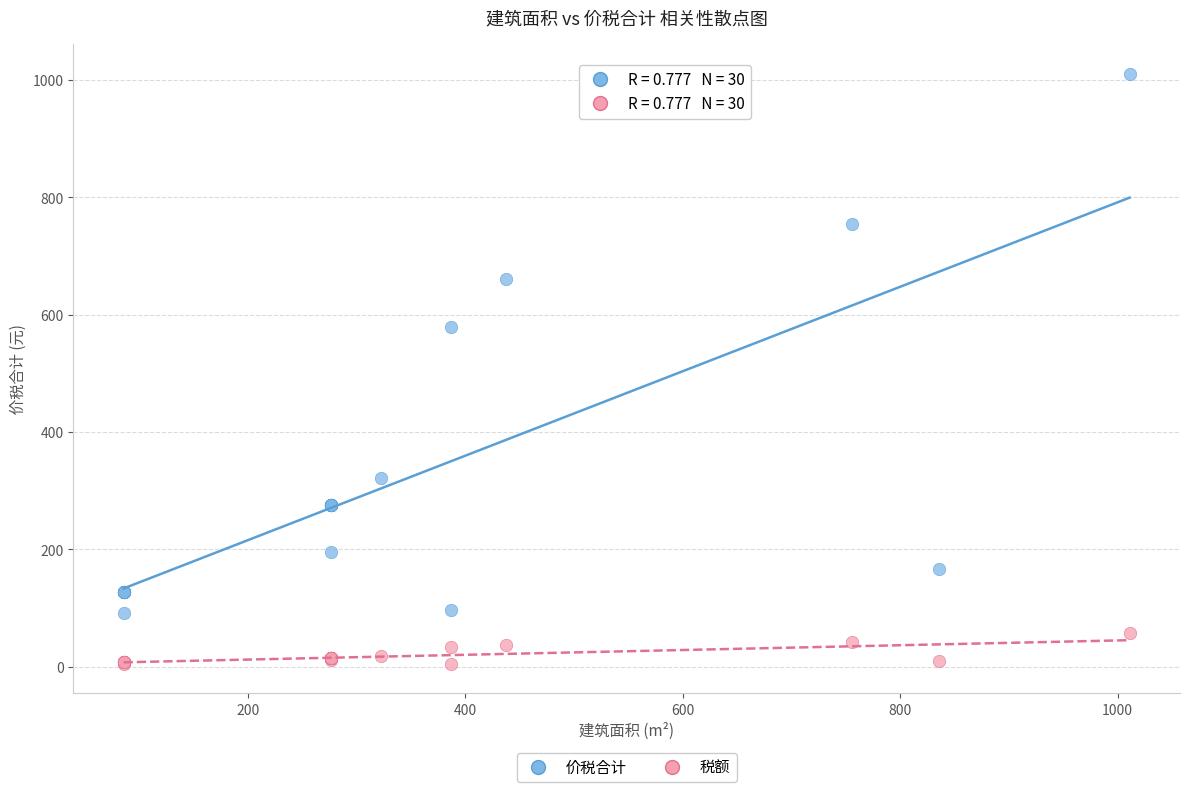

In the 价税合计 series, what Y value is closest to 551?

580.0